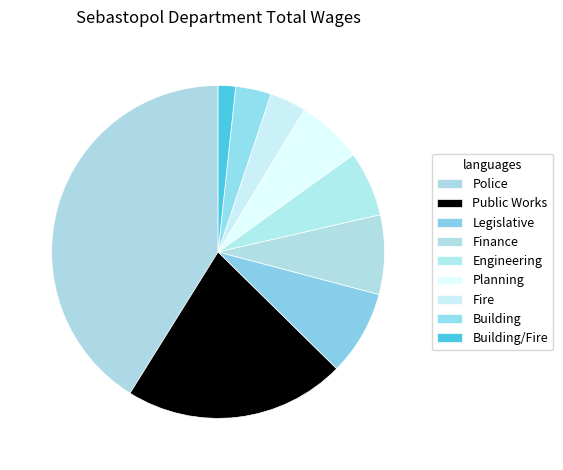

What is the largest slice in the pie chart?

Police